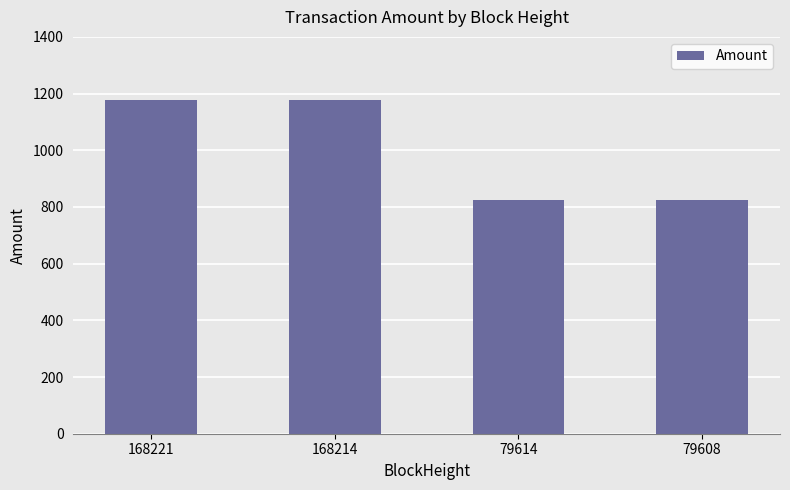

What is the greatest value displayed?

1177.4